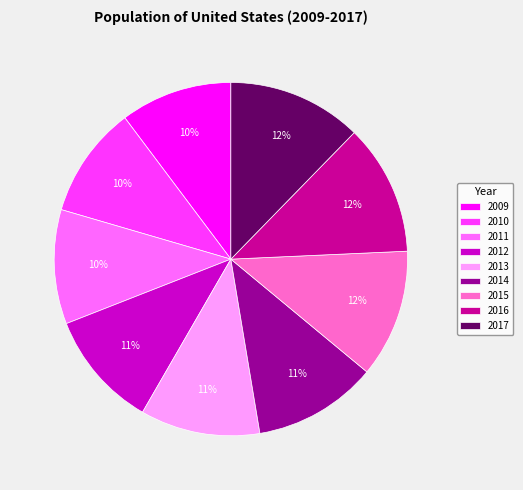

To the nearest percent, what portion does 2015 represent?

12%